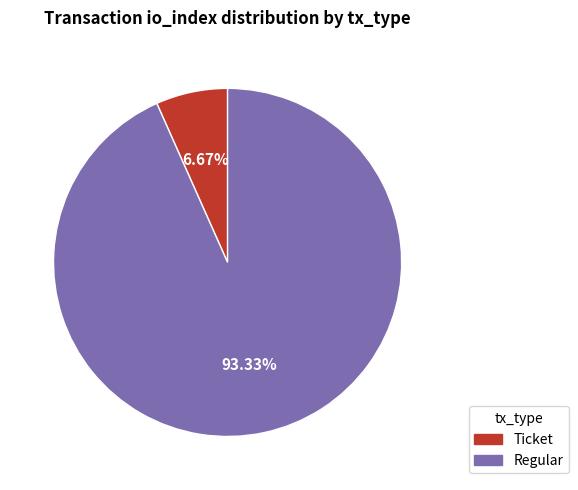

Does Regular account for over 50% of the chart?

Yes